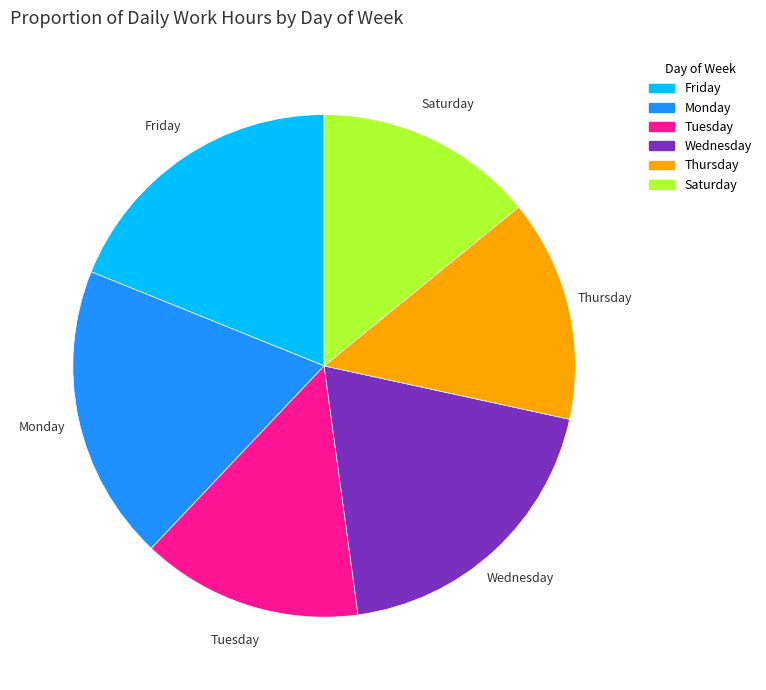

True or false: Friday accounts for 6% of the total.

False